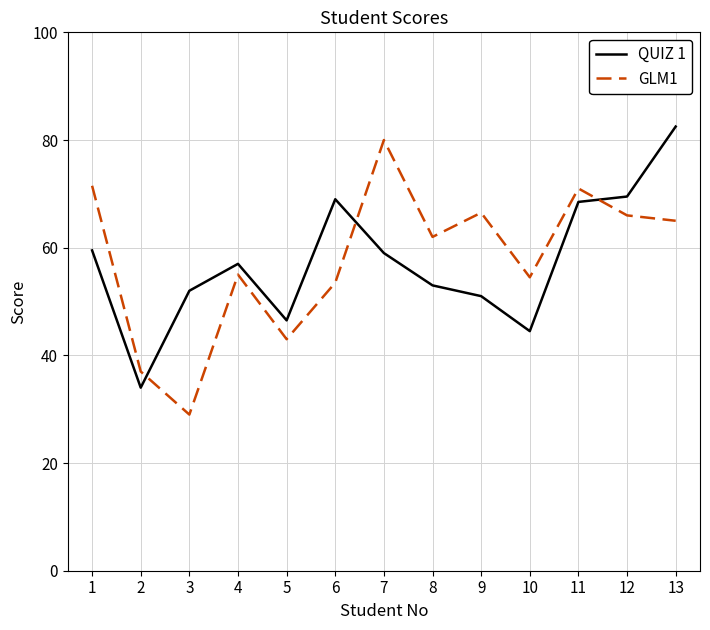

How many lines are shown in the chart?

2